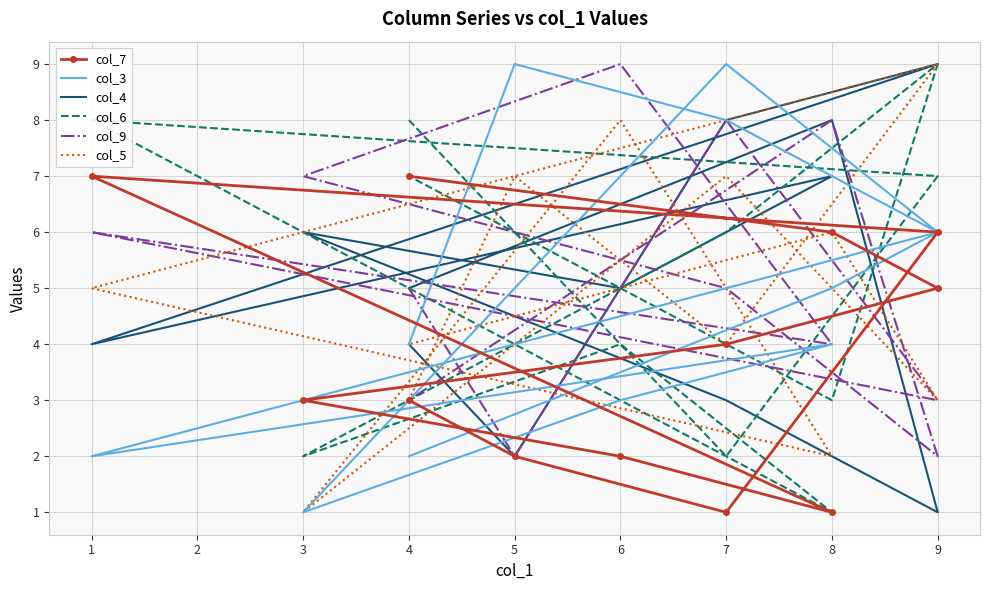

At how many categories does at least one series exceed 5?

12